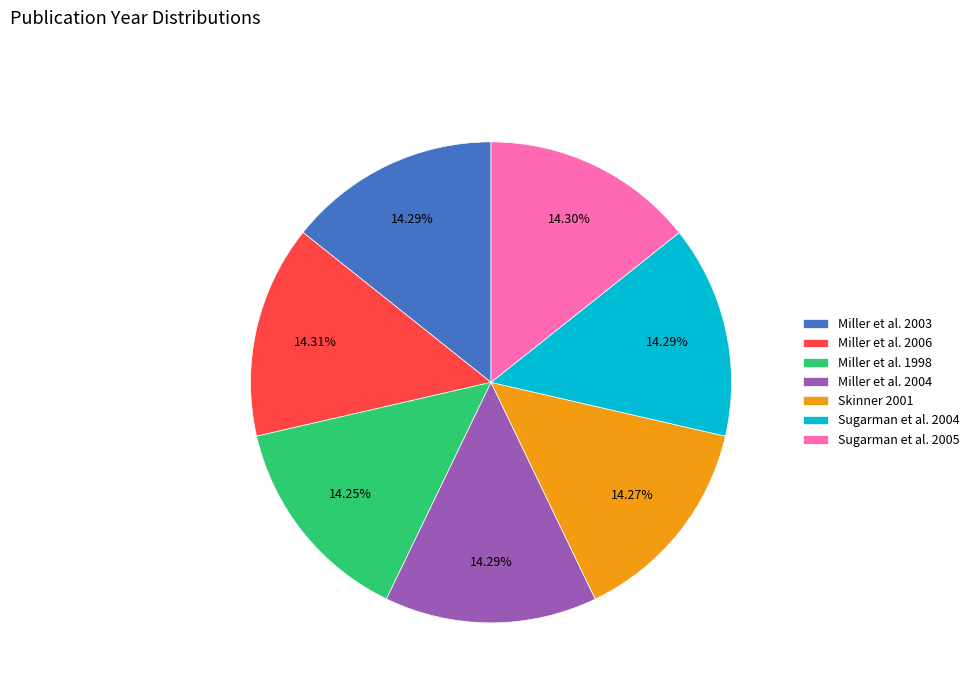

Do Sugarman et al. 2004 and Miller et al. 1998 together represent more than half of the pie?

No